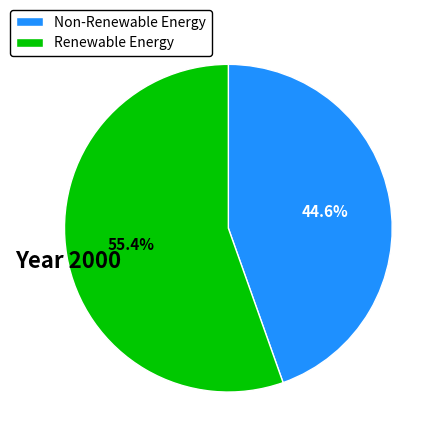

What is the ratio of the value at Renewable Energy to the value at Non-Renewable Energy?

1.2